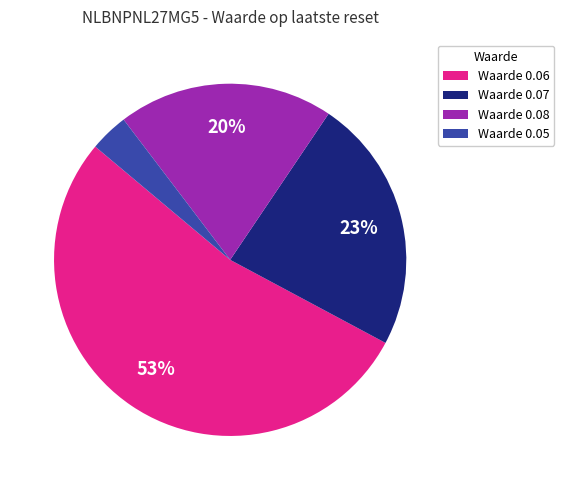

To the nearest percent, what is the combined percentage of Waarde 0.08 and Waarde 0.06?

73%